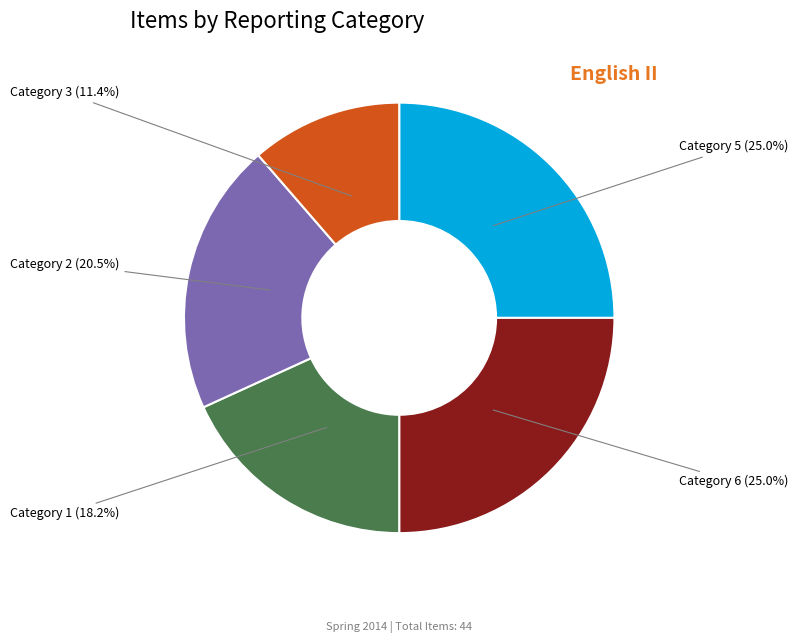

Is there a majority slice in this chart?

No